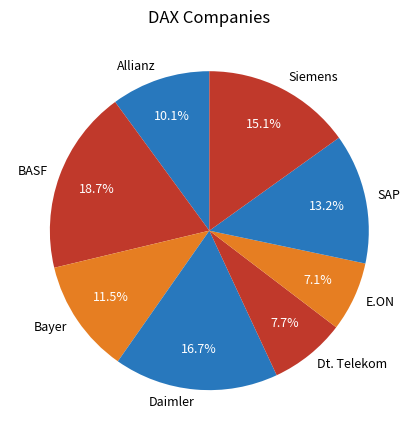

How many slices are in this pie chart?

8